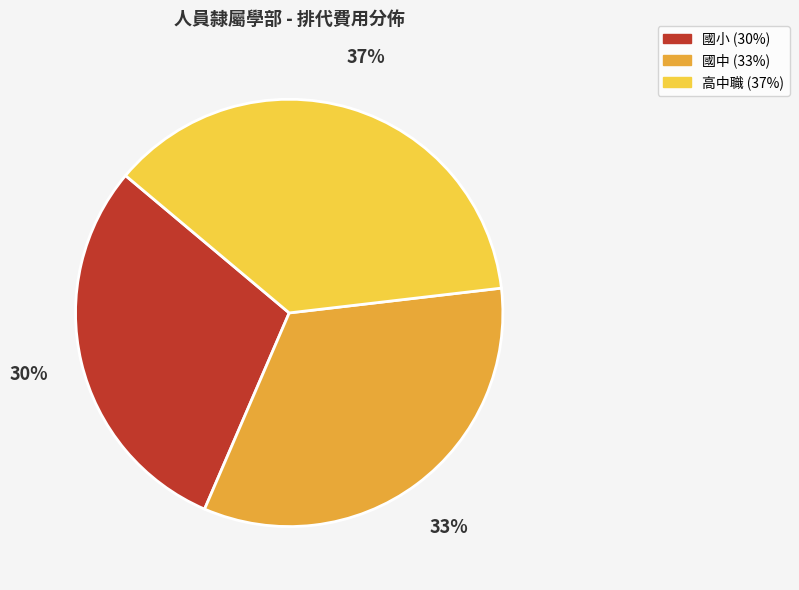

What is the ratio of the value at 國小 to the value at 高中職?

0.8